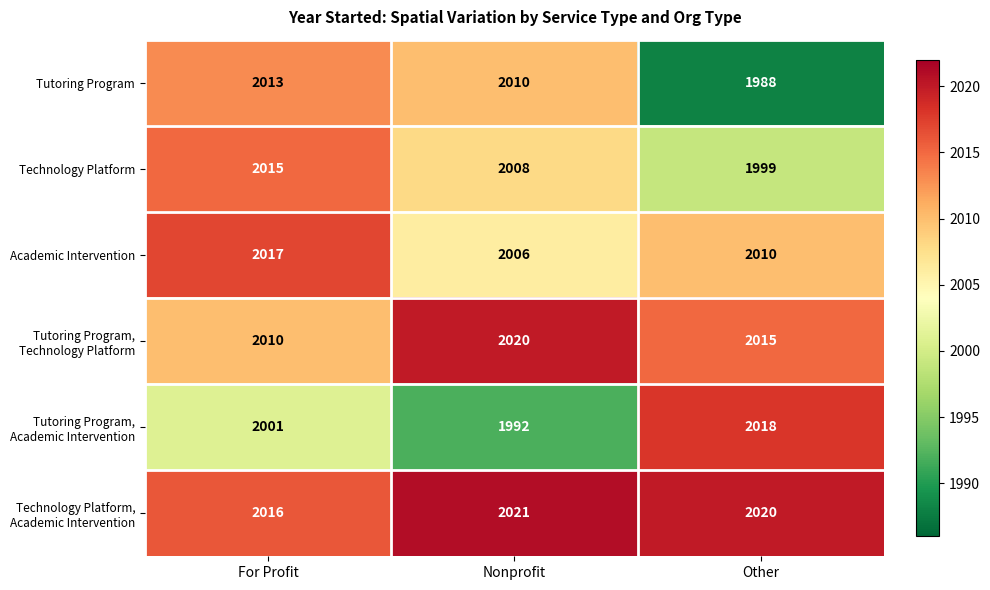

What is the difference between the maximum and minimum values in the Tutoring Program series?

25